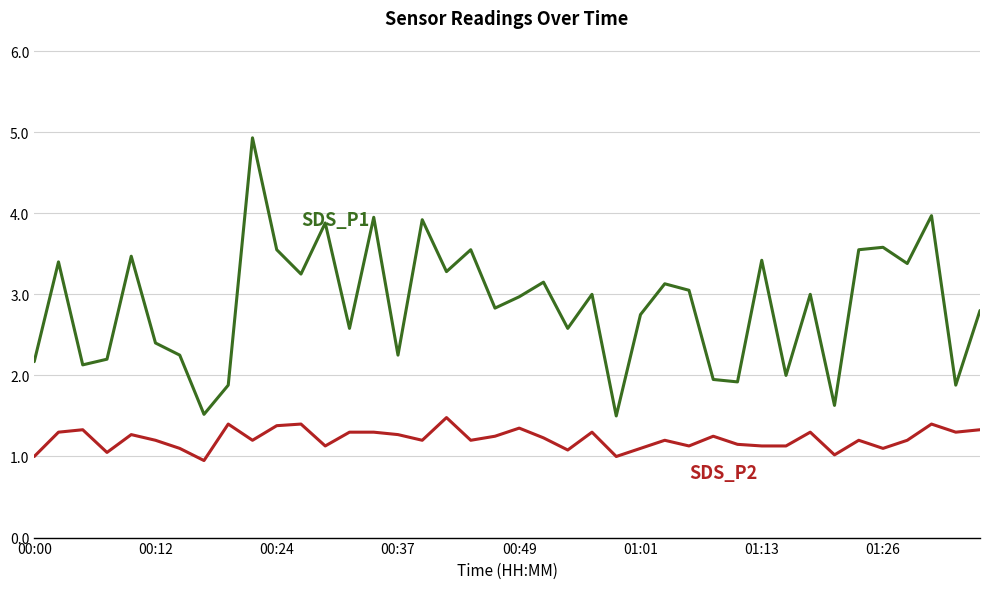

What is the greatest value displayed?

4.9